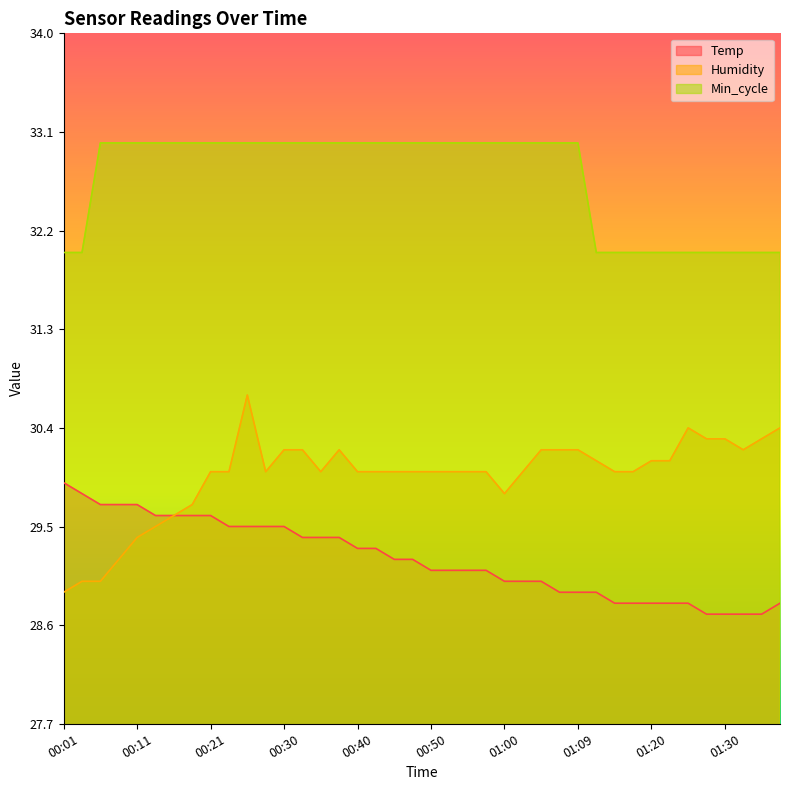

True or false: Temp and Humidity intersect in this chart.

False